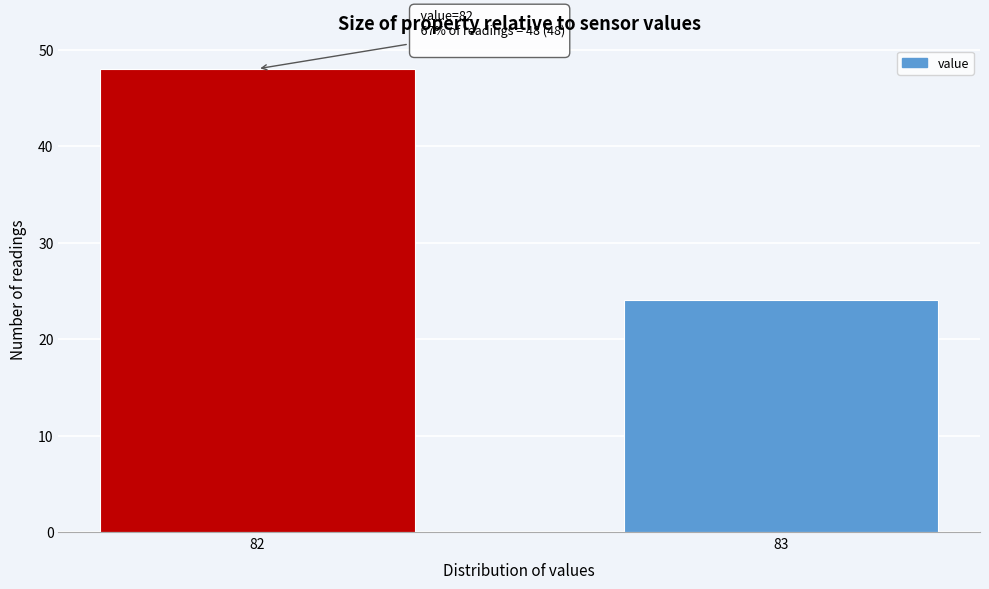

Reading left to right, list all the values displayed in this chart.

48	24